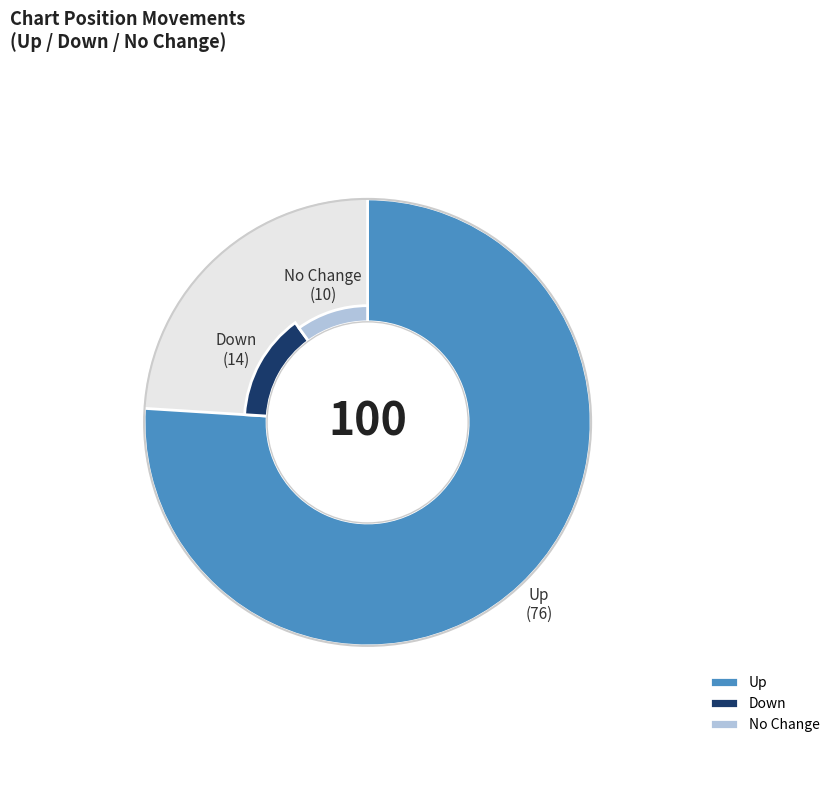

Combined, what portion of the pie is up and -?

86.0%